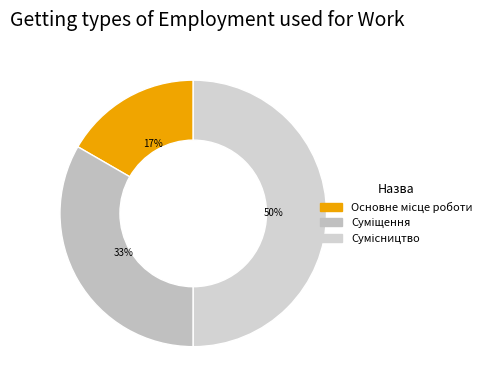

What percentage is the Сумісництво slice, to the nearest percent?

50%